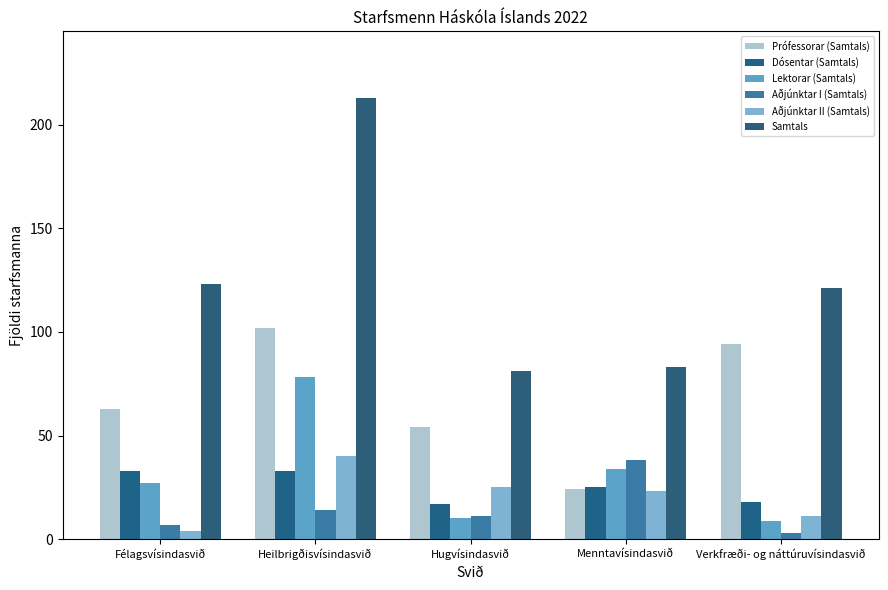

List the labels in order of Aðjúnktar I (Samtals) value, largest first.

Menntavísindasvið, Heilbrigðisvísindasvið, Hugvísindasvið, Félagsvísindasvið, Verkfræði- og náttúruvísindasvið